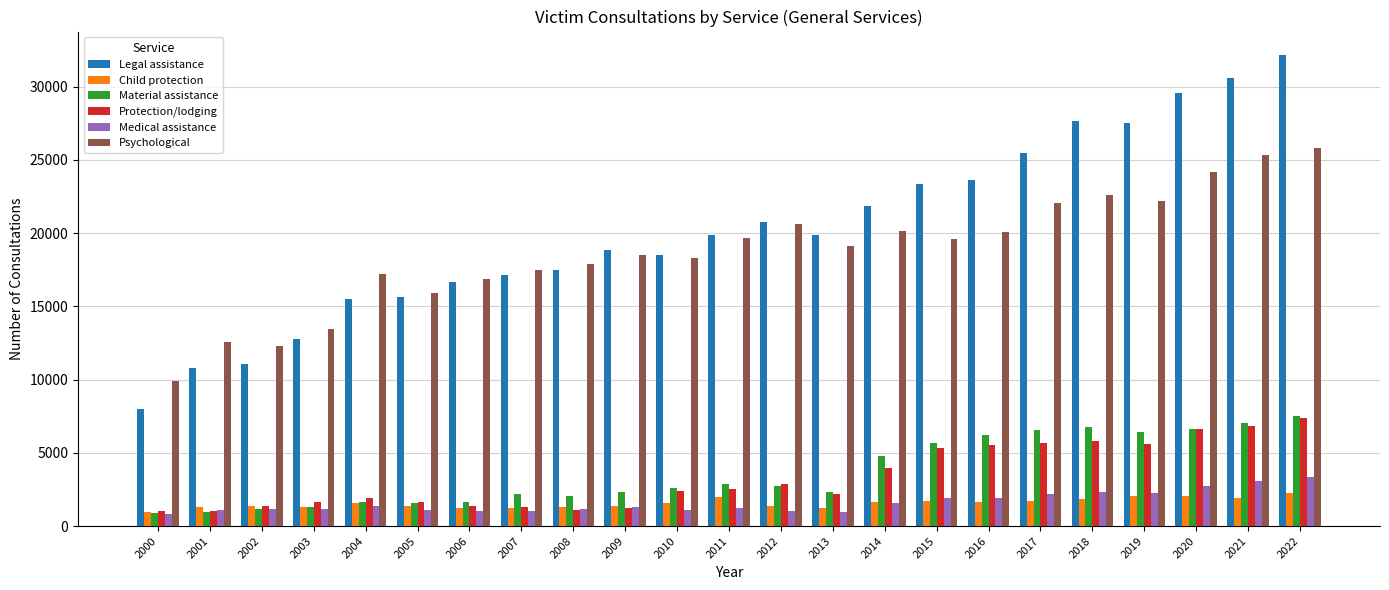

What is the maximum value shown in the chart?

32159